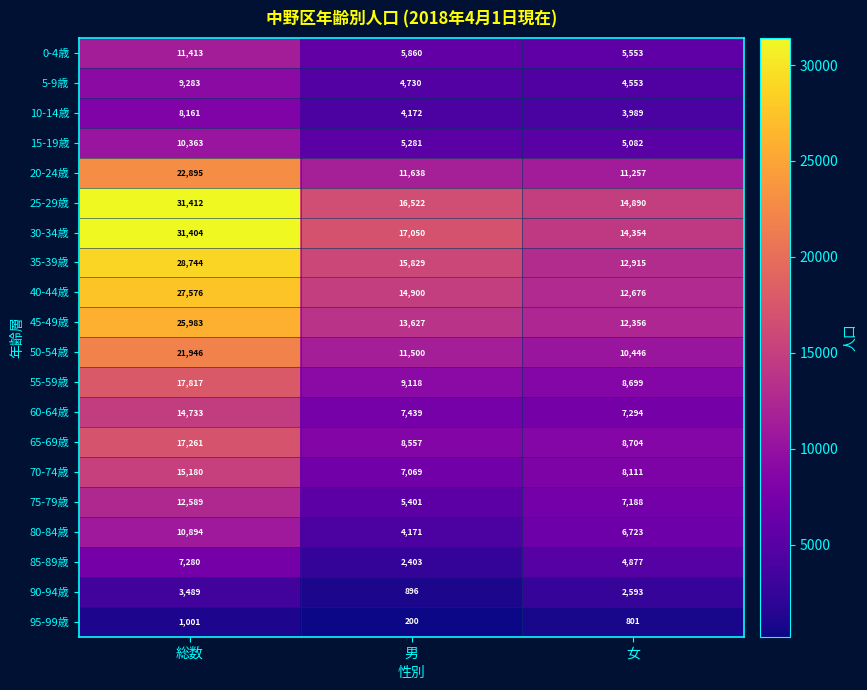

Which series changed the most between 男 and 女?

35-39歳